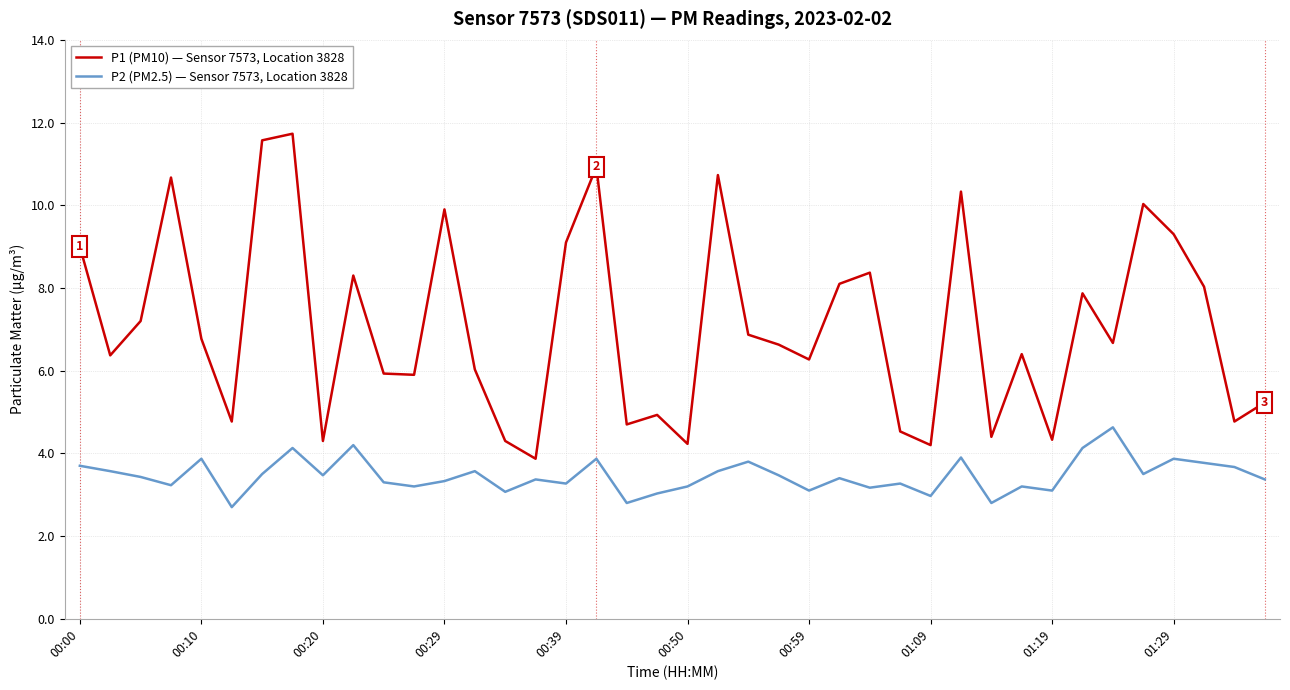

What is the maximum value shown in the chart?

11.7